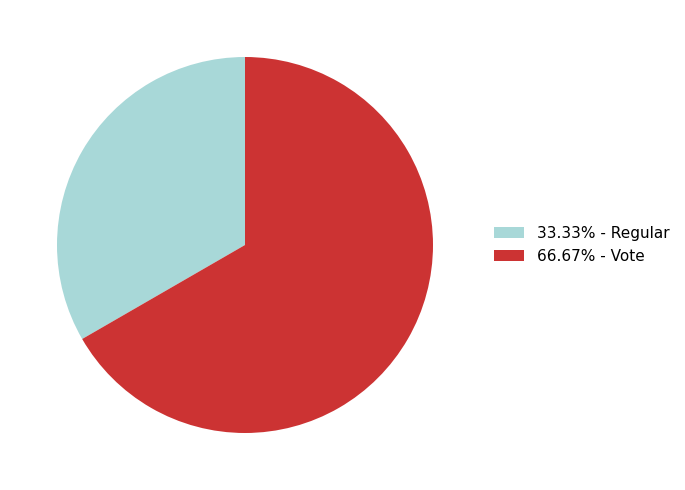

Does any single category account for the majority?

Yes